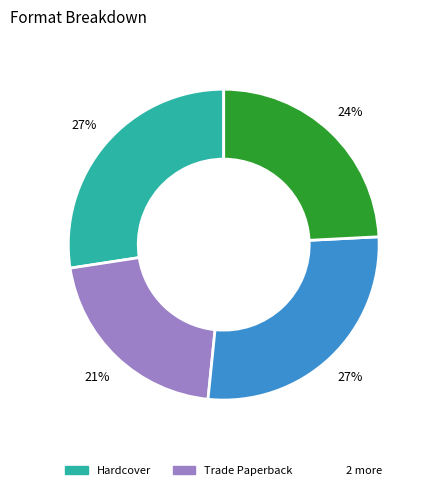

Is there a majority slice in this chart?

No